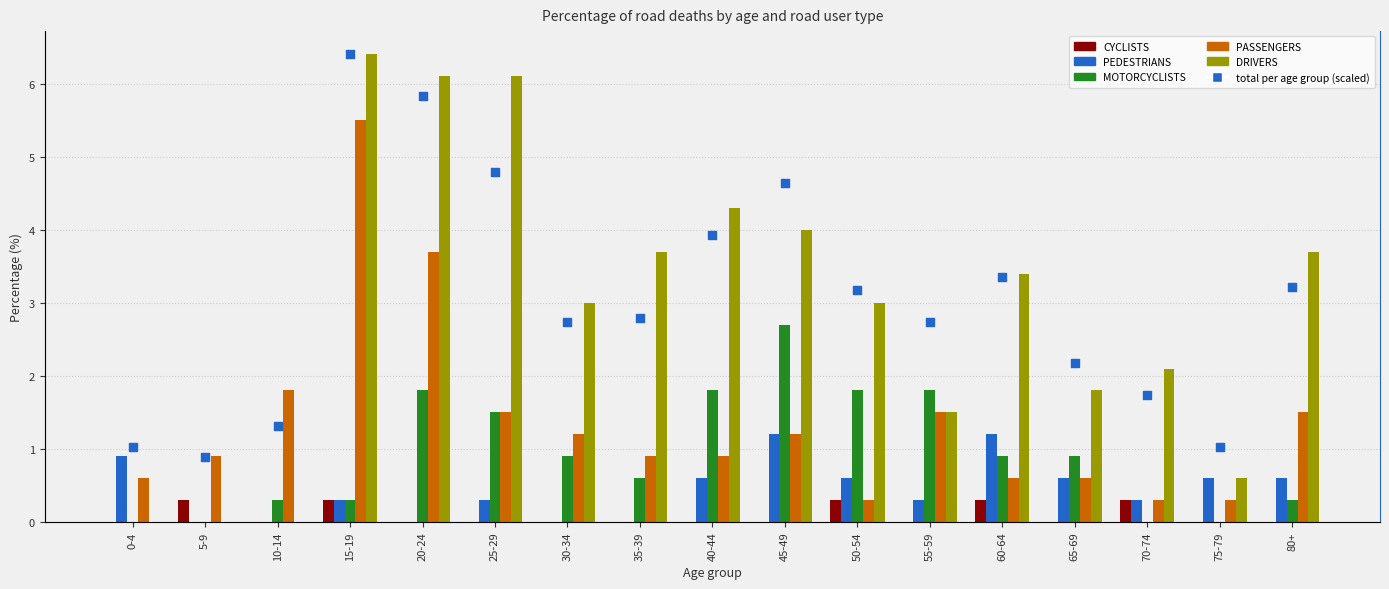

At how many categories does at least one series exceed 6?

3